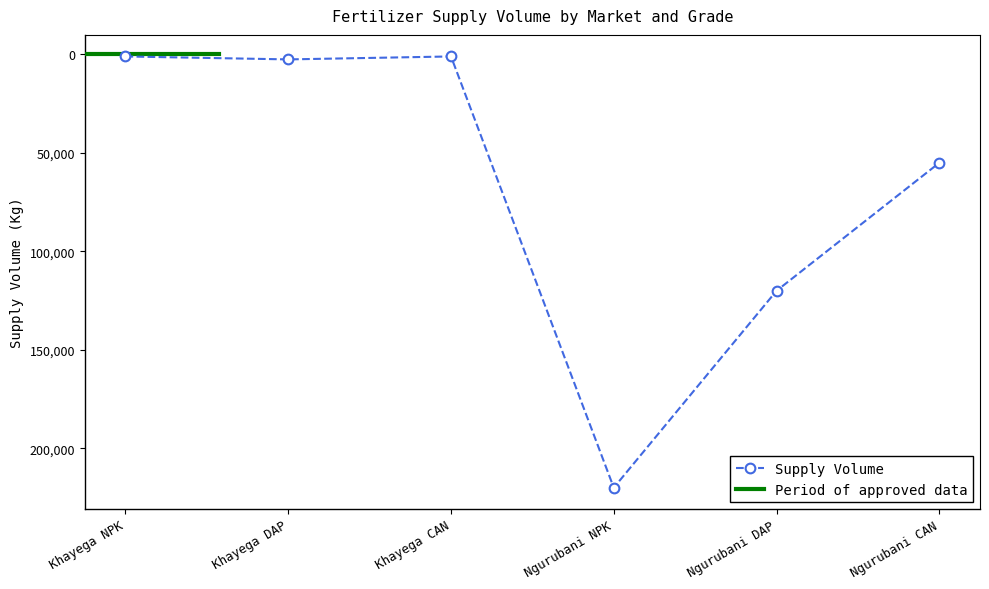

What is the label of the 4th point from the right?

Khayega CAN